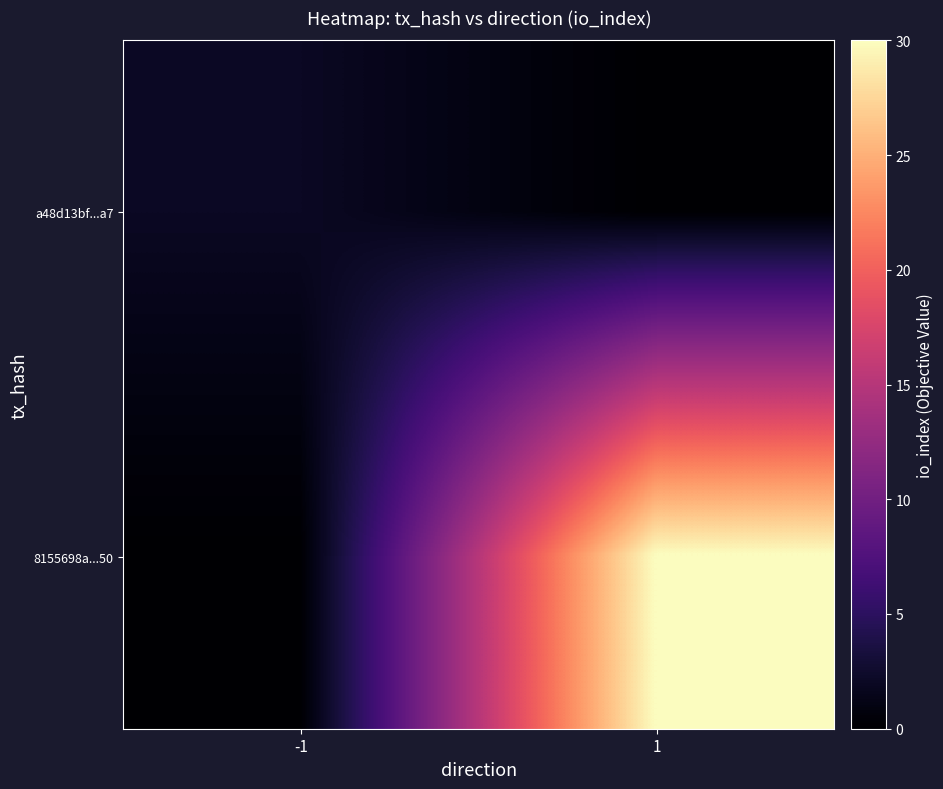

Which has a higher value, 1 or -1?

-1